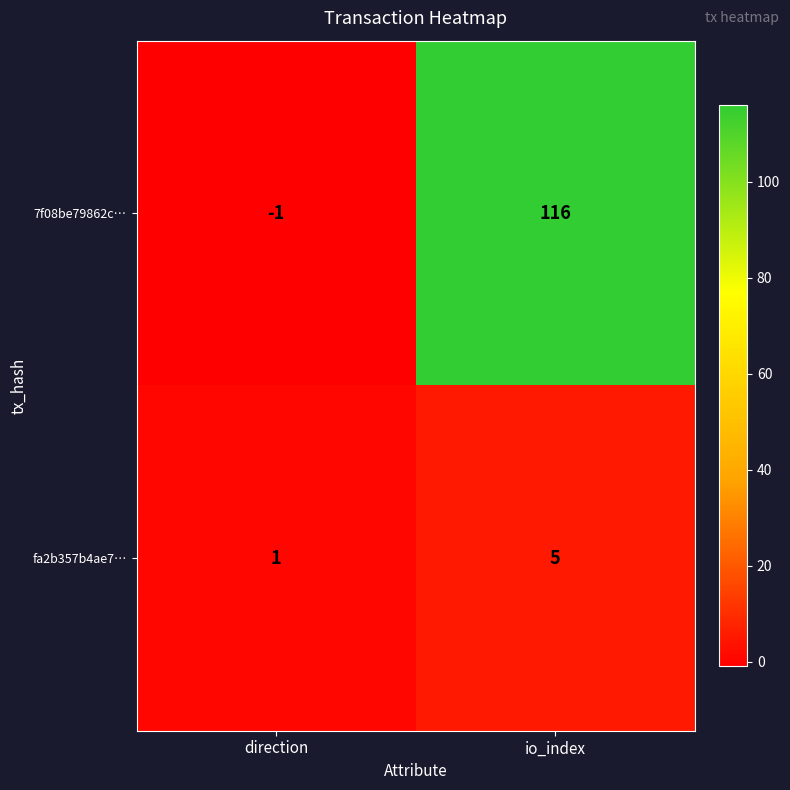

At which category does the chart reach its minimum across all series?

direction